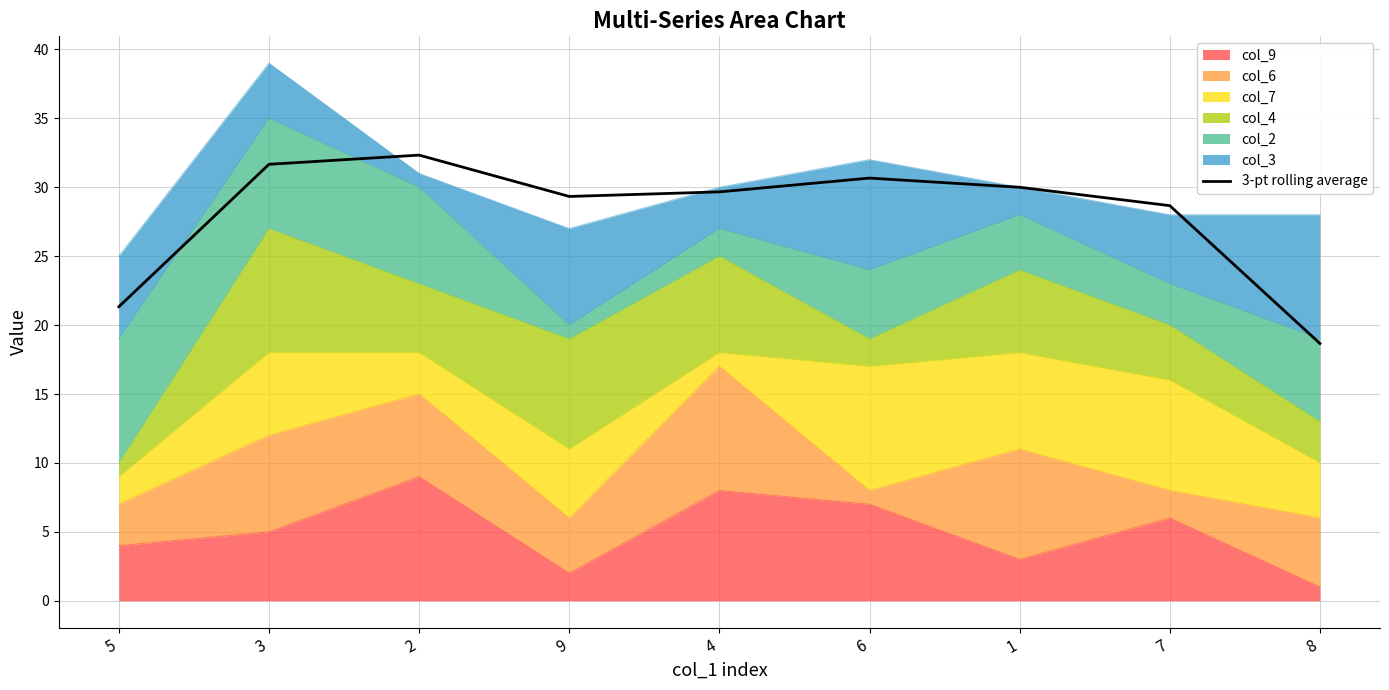

How many data points does each series have?

9